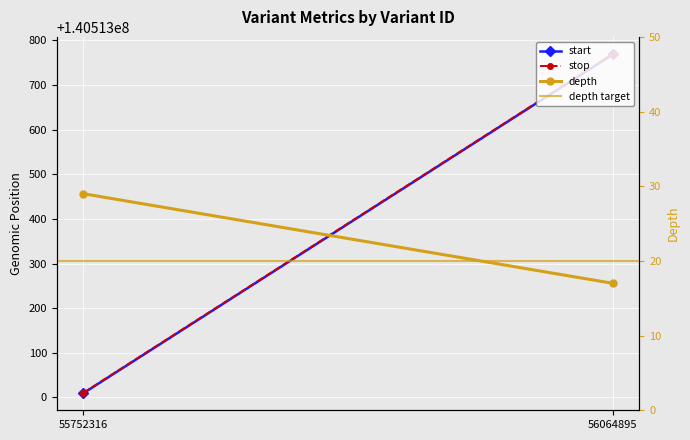

What is the value of the depth point at the 1st from the left?

29